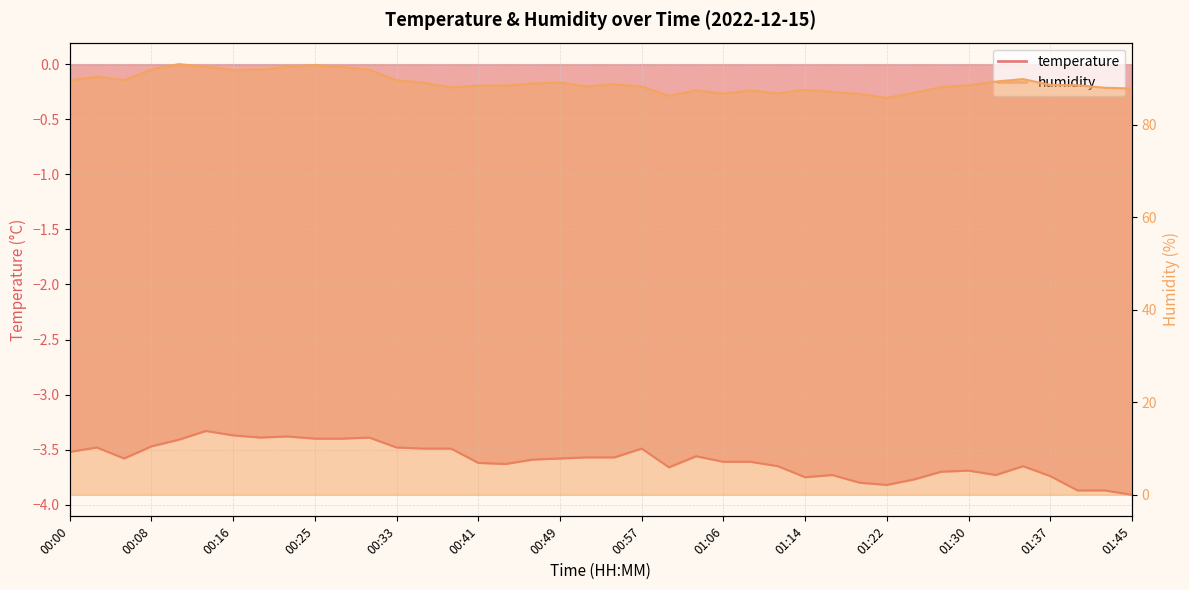

Which label corresponds to the smallest value in the chart?

01:45